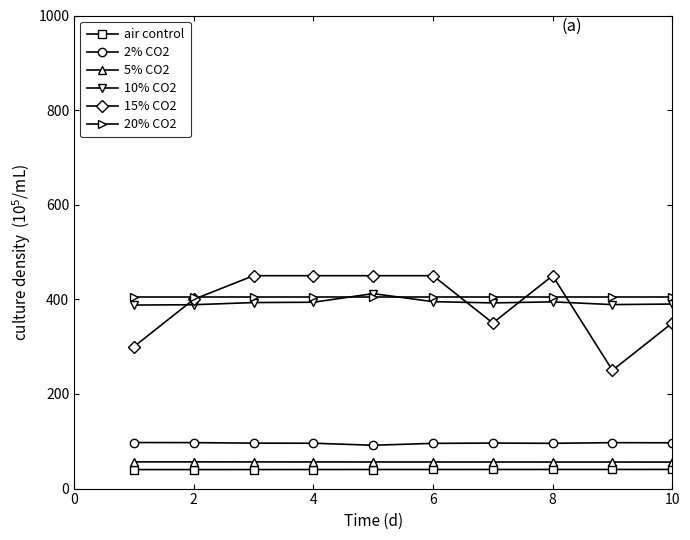

True or false: 15% CO2 and 5% CO2 intersect in this chart.

False